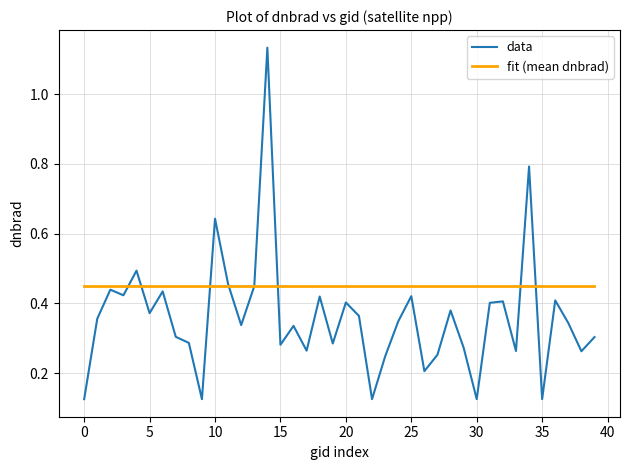

Rank the series by their maximum value, from highest to lowest.

data, fit (mean dnbrad)